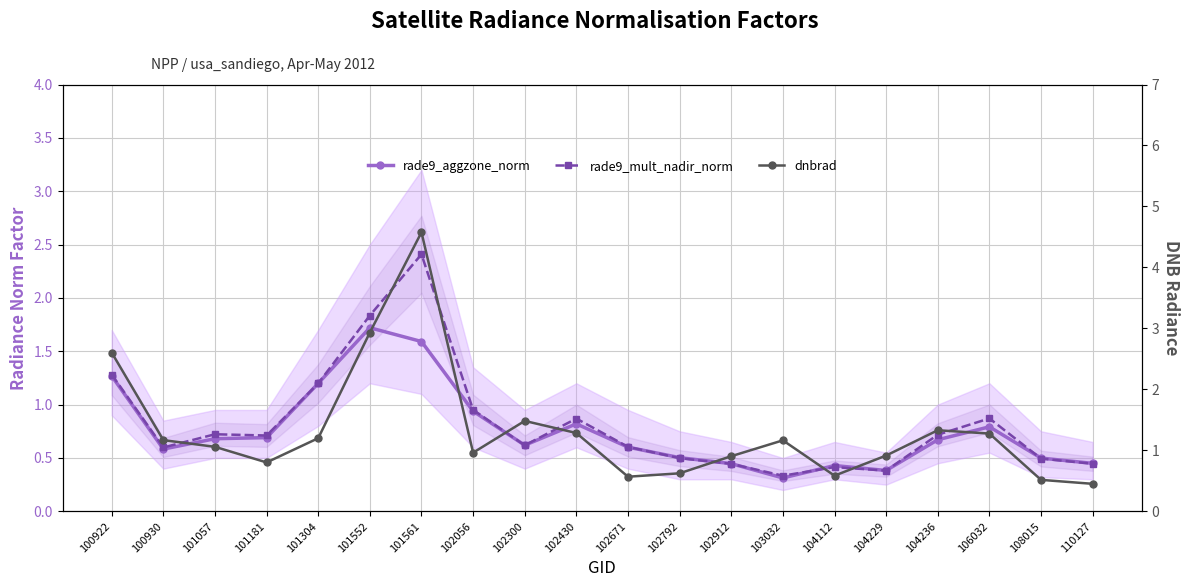

Is it true that dnbrad equals 0.6 at 104112?

True